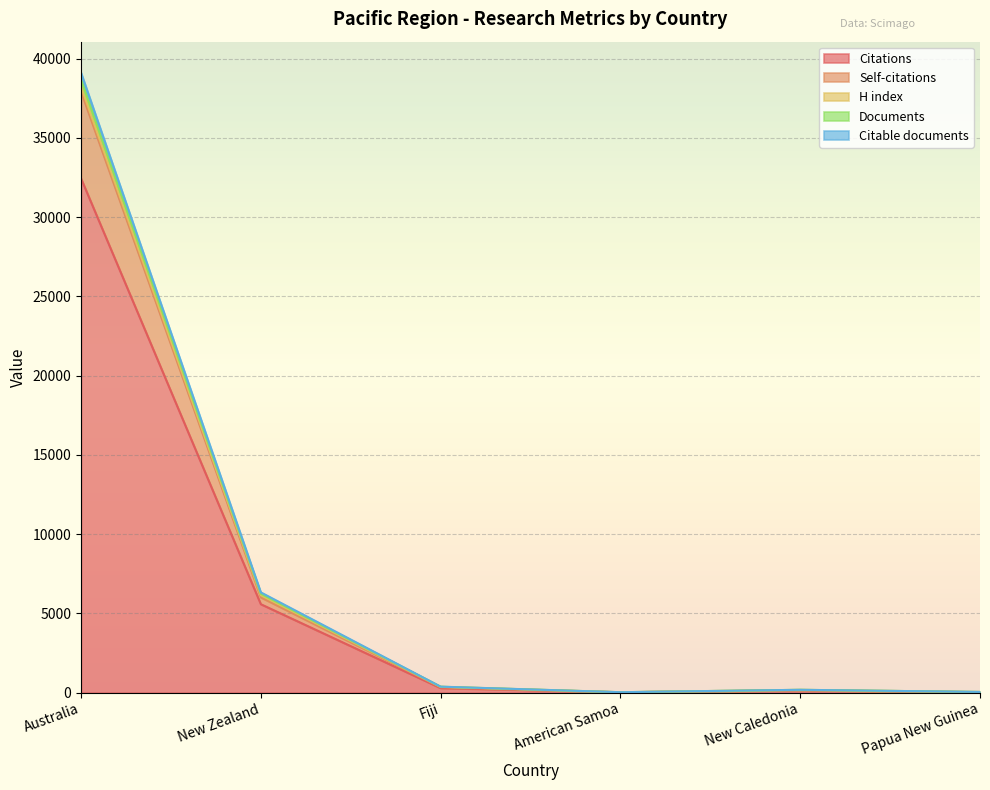

True or false: Citations has a value of 6957 at Australia.

False